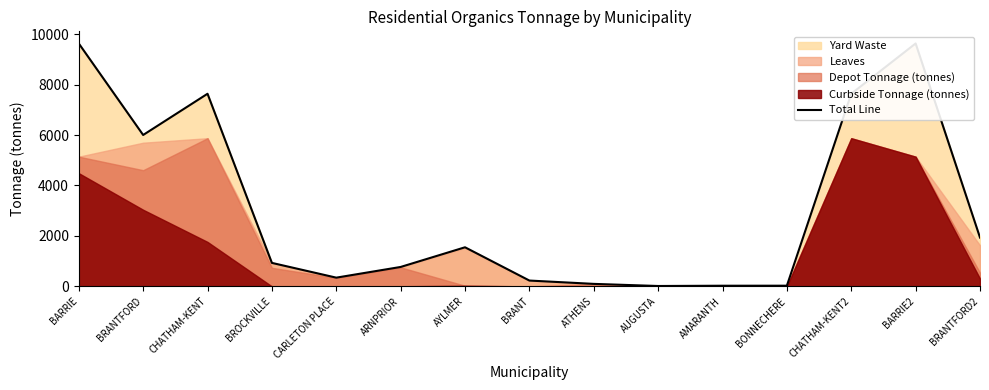

Reading right to left, extract all data points from this chart.

1935.0	9631.5	7637.7	27.0	25.9	15.0	99.0	230.7	1550.0	770.0	346.0	931.0	7637.7	6003.0	9631.5